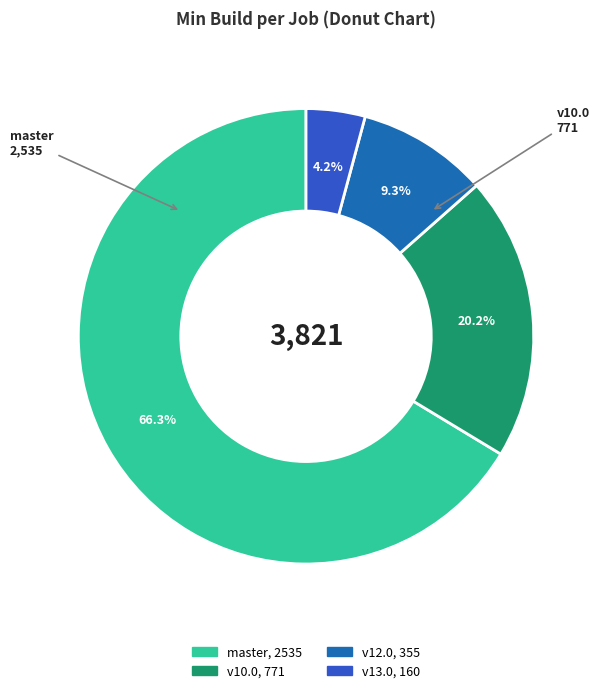

Is there a majority slice in this chart?

Yes